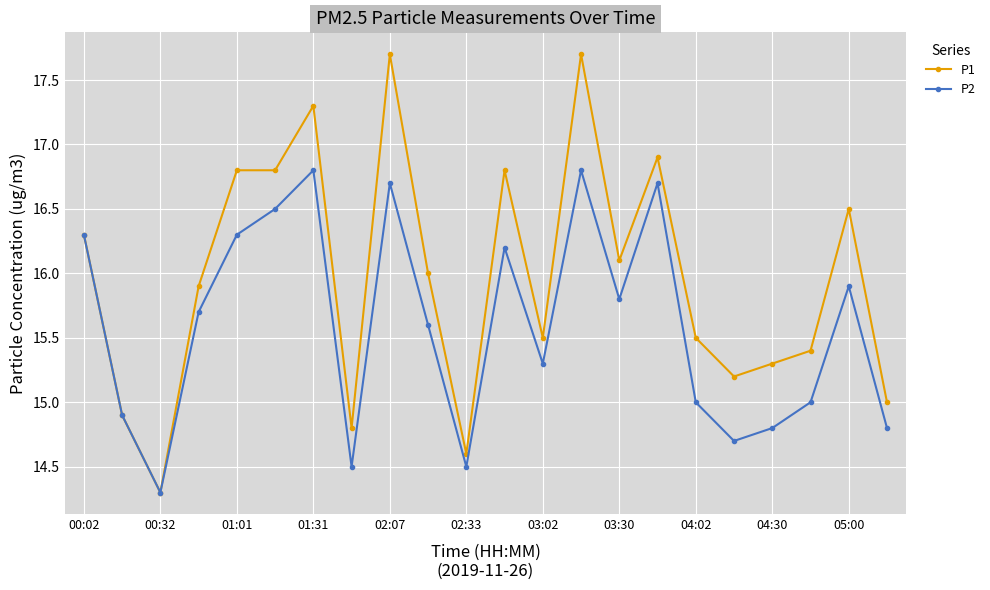

Count the number of data series in this chart.

2